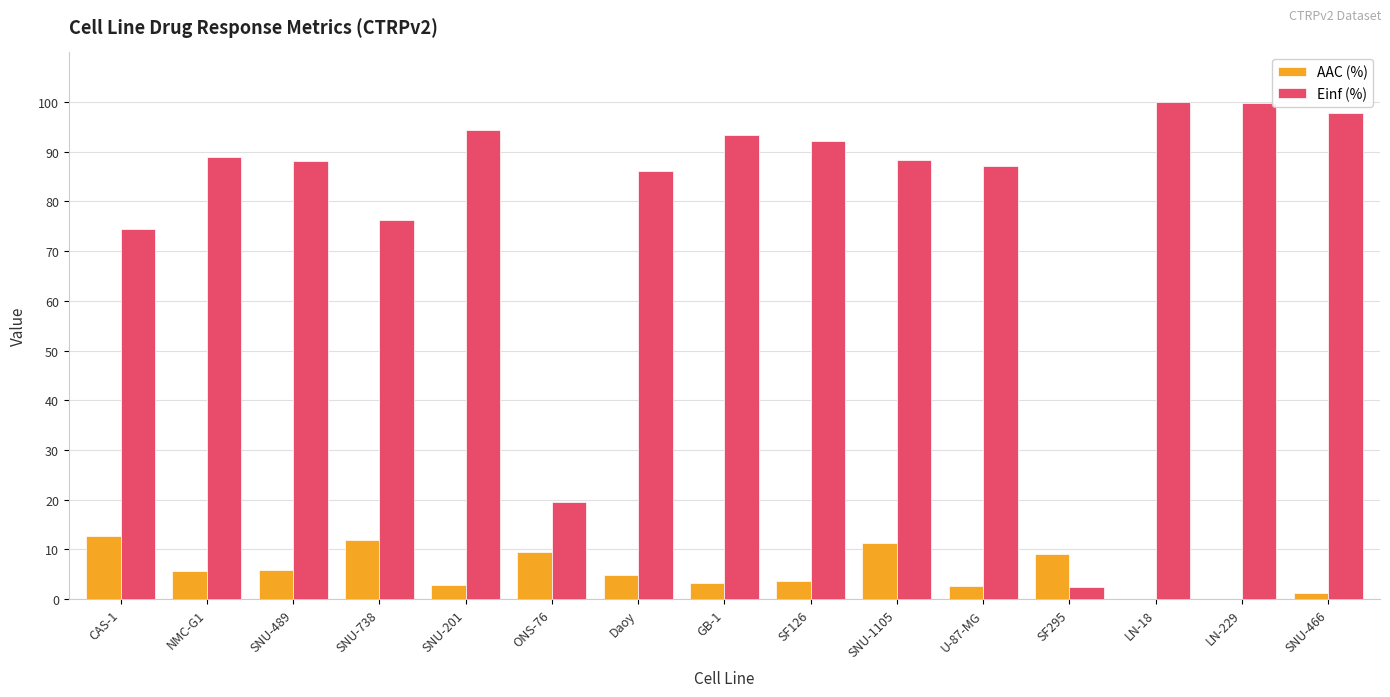

Which series changed the most between GB-1 and SF295?

Einf (%)